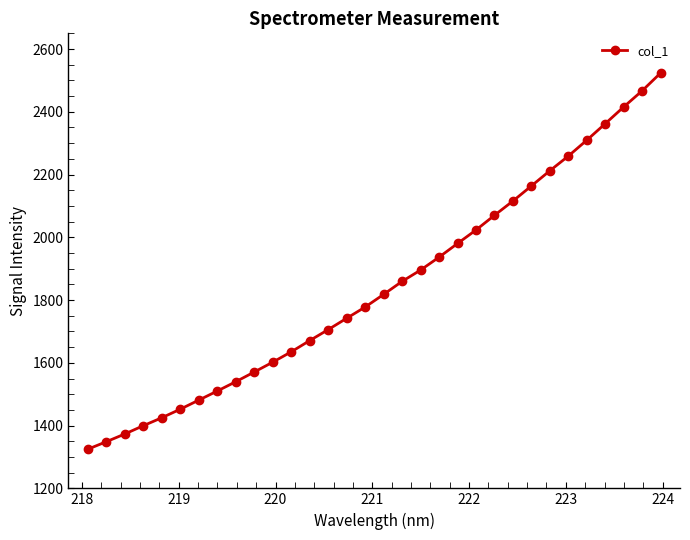

What is the maximum value shown in the chart?

2523.8